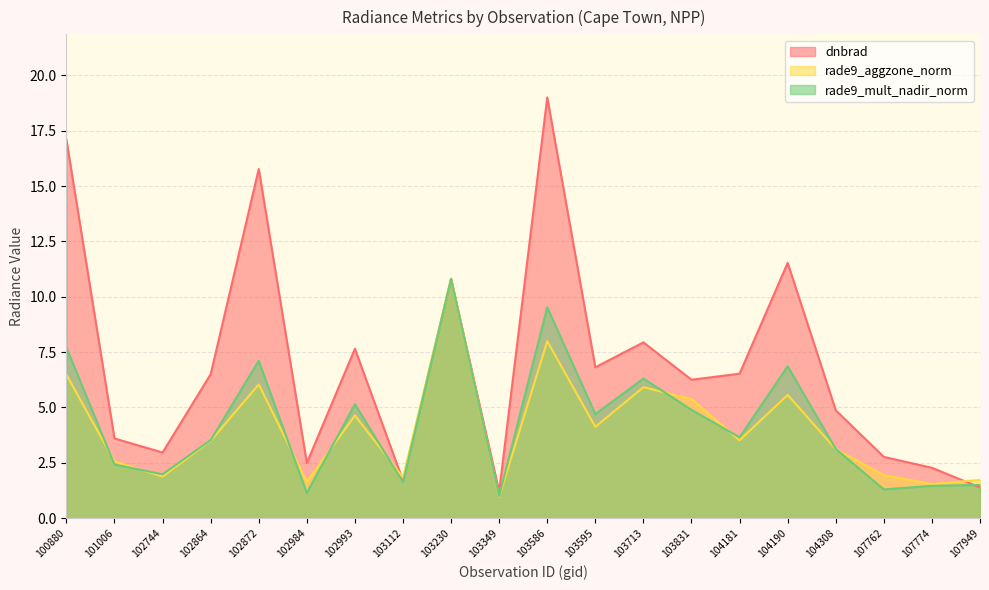

What is the difference between the rade9_mult_nadir_norm values at 104308 and 102993?

2.0